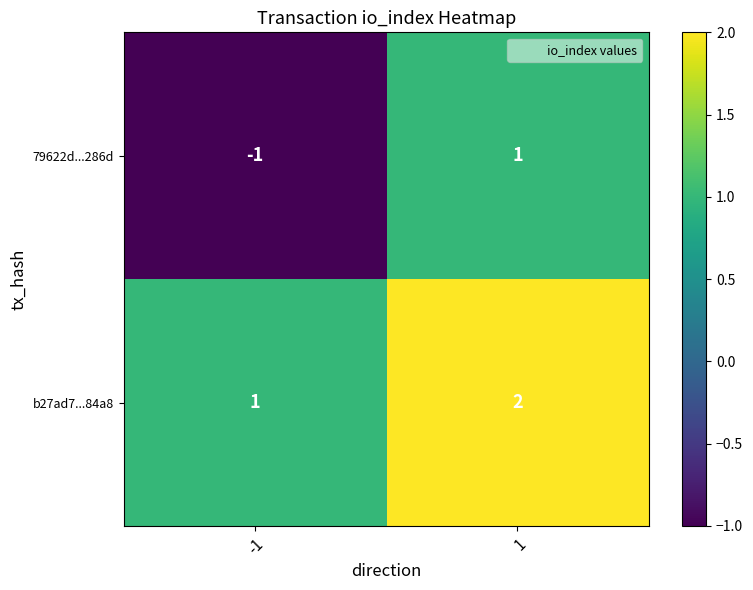

Rank the series at -1 from lowest to highest value.

79622d...286d, b27ad7...84a8